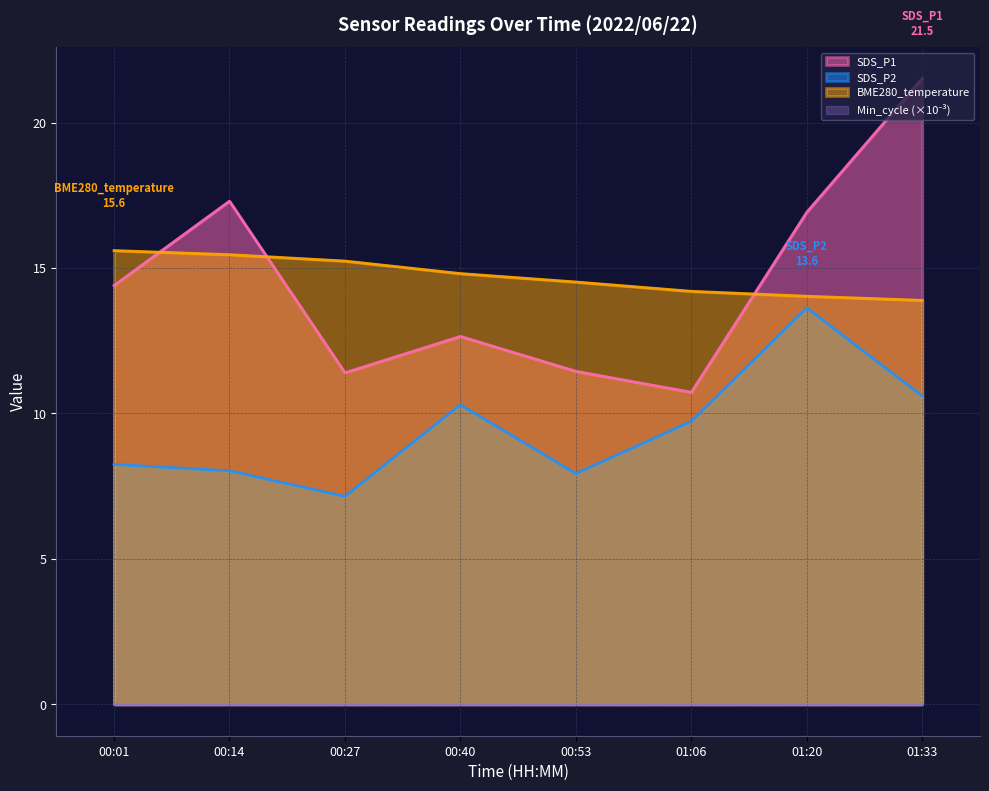

Is it true that SDS_P1 equals 17.3 at 00:14?

True